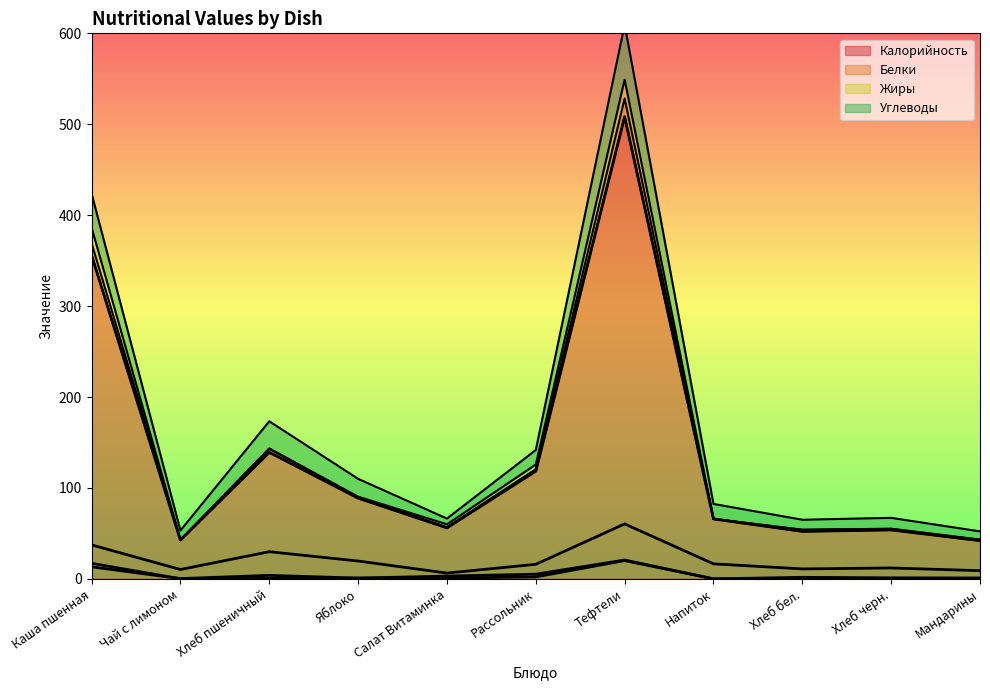

What is the greatest value displayed?

508.3